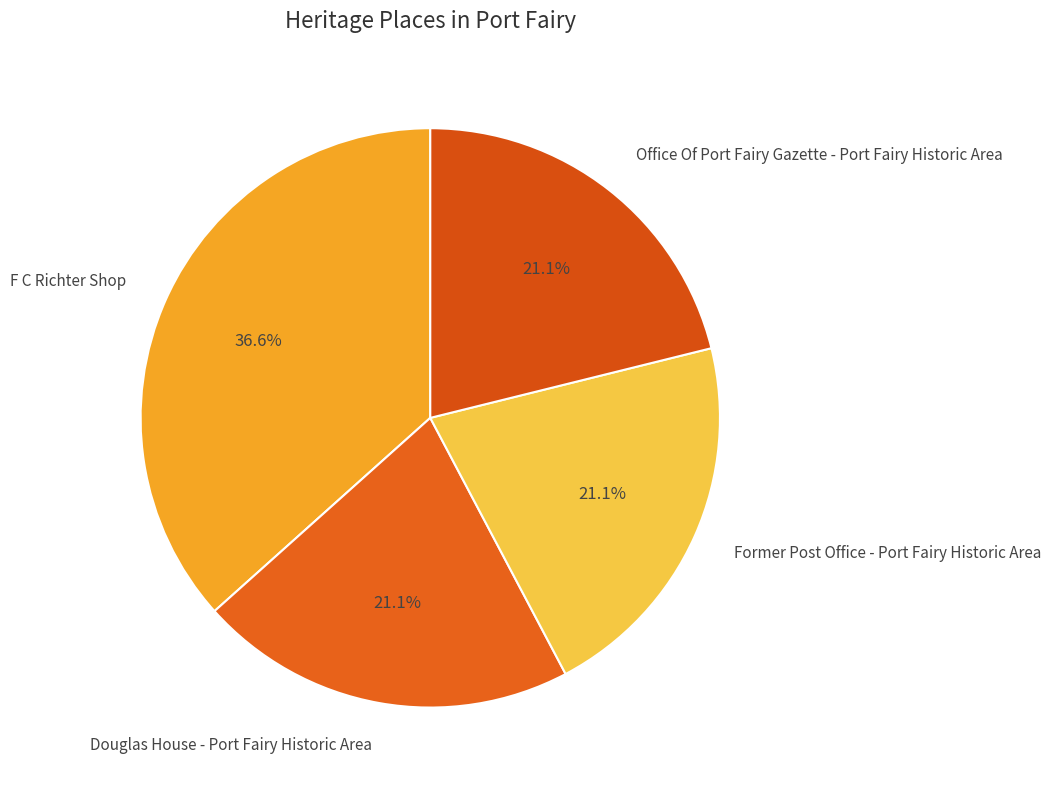

To the nearest percent, what percentage of the pie is Former Post Office - Port Fairy Historic Area?

21%